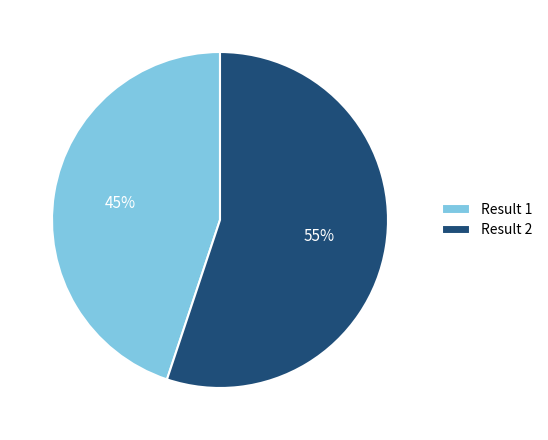

Is Result 1 the majority of the pie?

No